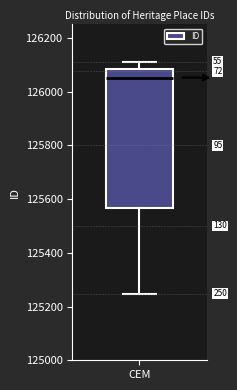

Read this box plot against the y-axis: the position of the median line, the range covered by the box, and the ends of both whiskers. The values are not printed on the chart, so give them approximately, as read against the axis.

median 126060, box 125560 to 126080, whiskers 125240 to 126120